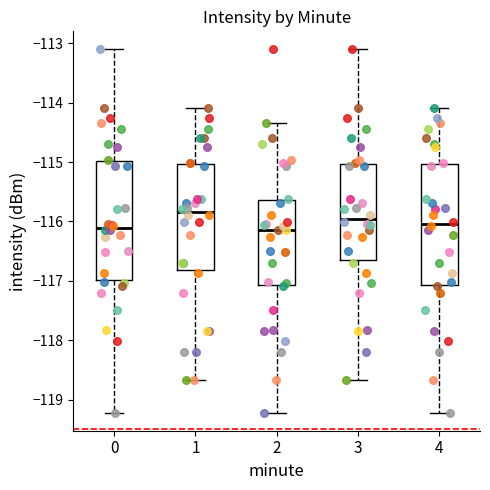

Where does the median line of the box at x = 2 sit on the y-axis? The values are not printed on the chart, so give them approximately, as read against the axis.

-116.1